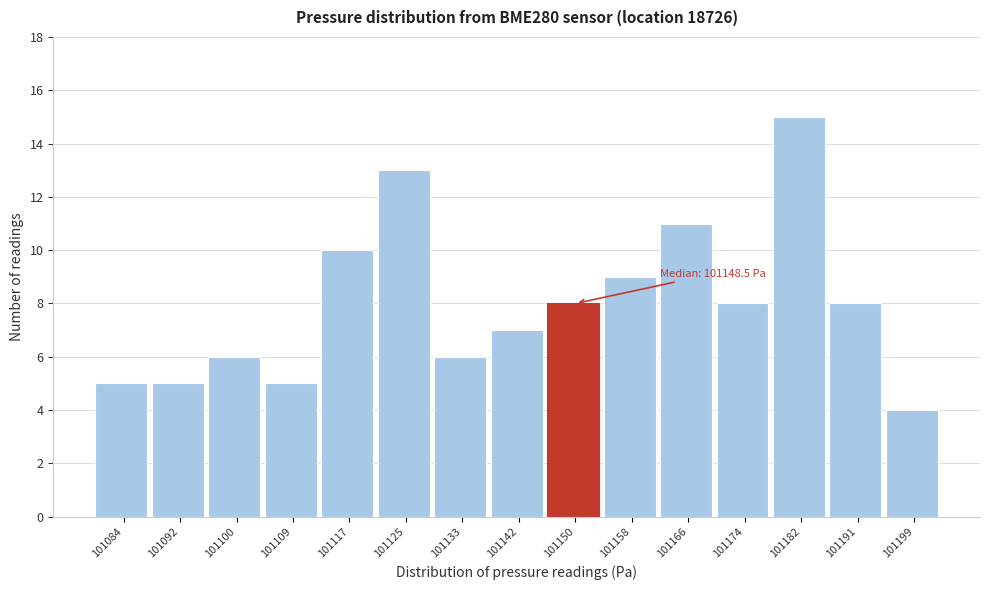

Which range on the x-axis has the tallest bar?

101178.4 to 101186.6